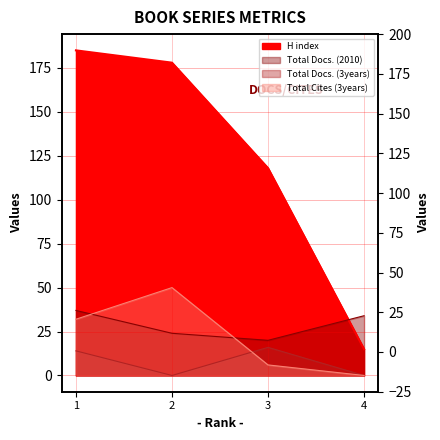

How many categories are shown in the chart?

4